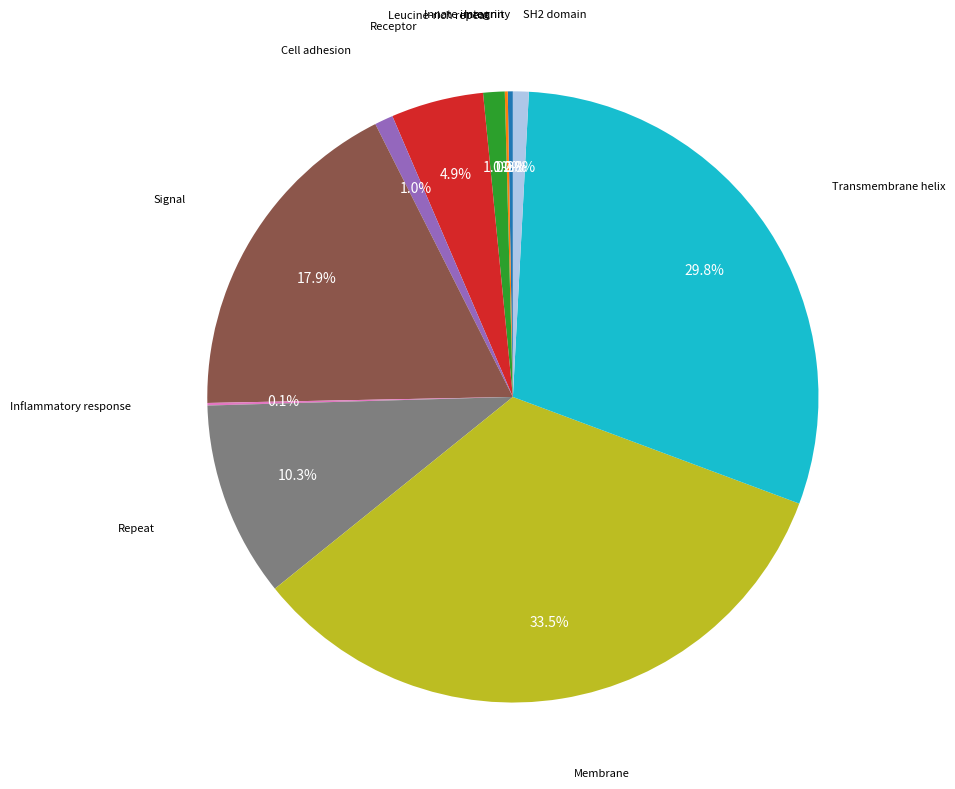

Is there a majority slice in this chart?

No